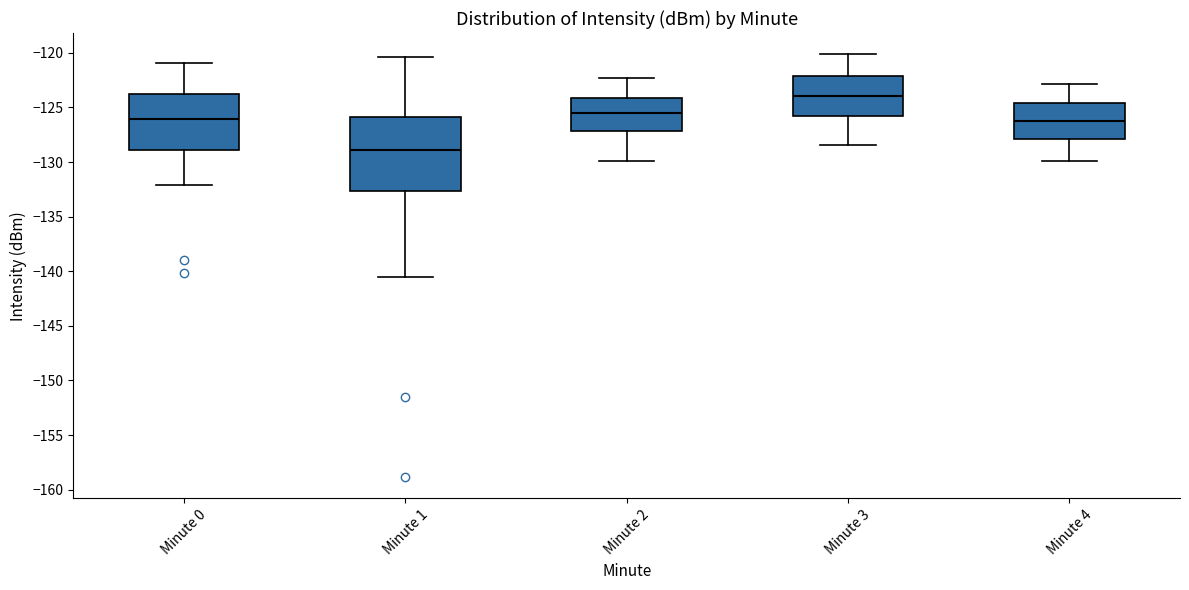

Where is the upper edge of the box for Minute 2 on the y-axis? The values are not printed on the chart, so give them approximately, as read against the axis.

-124.0